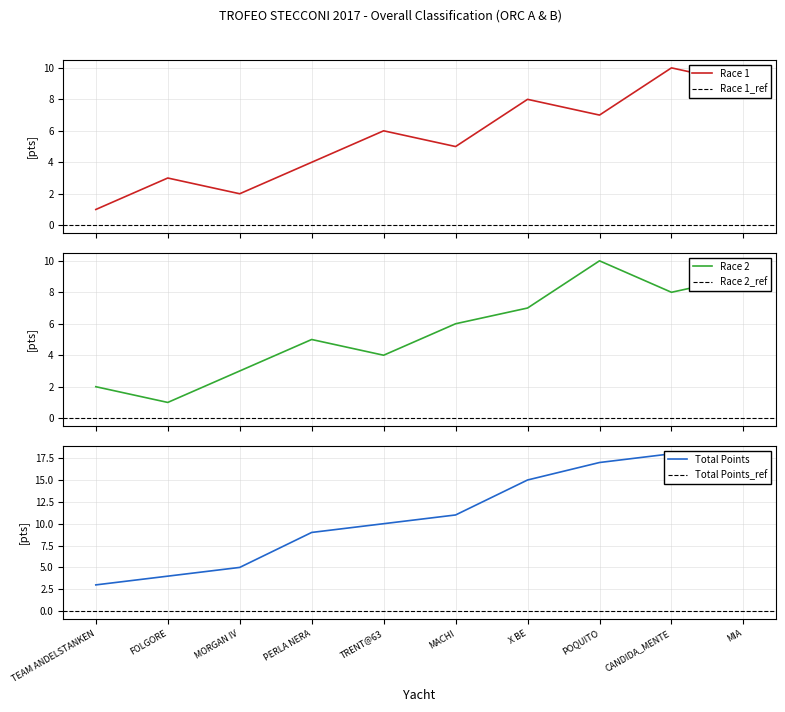

What is the spread (max minus min) of values at CANDIDA_MENTE?

10